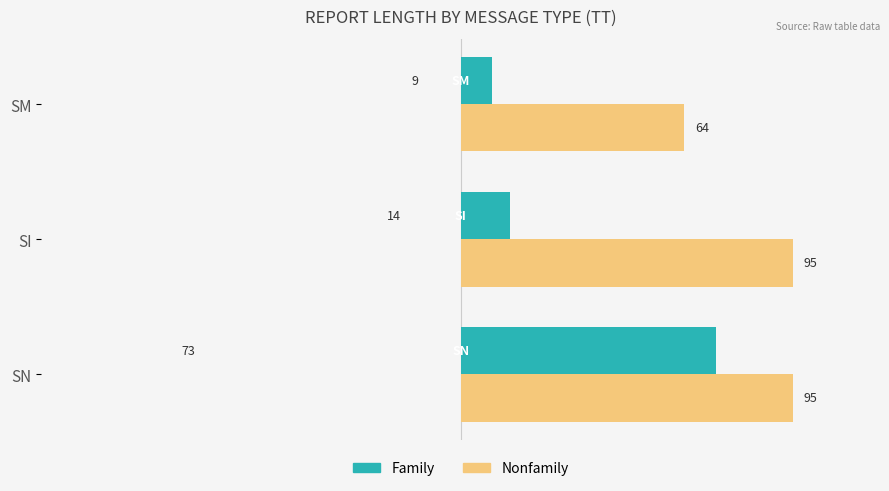

What is the difference between the maximum and minimum values in the Nonfamily series?

31